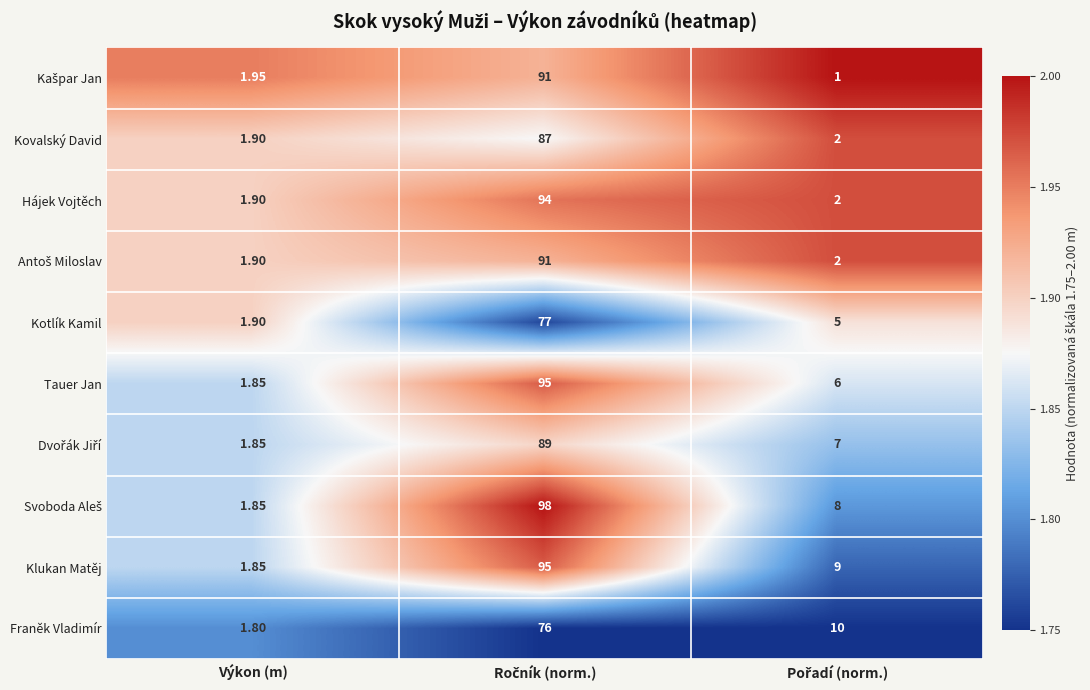

Which category has the lowest value in the Tauer Jan series?

Výkon (m)